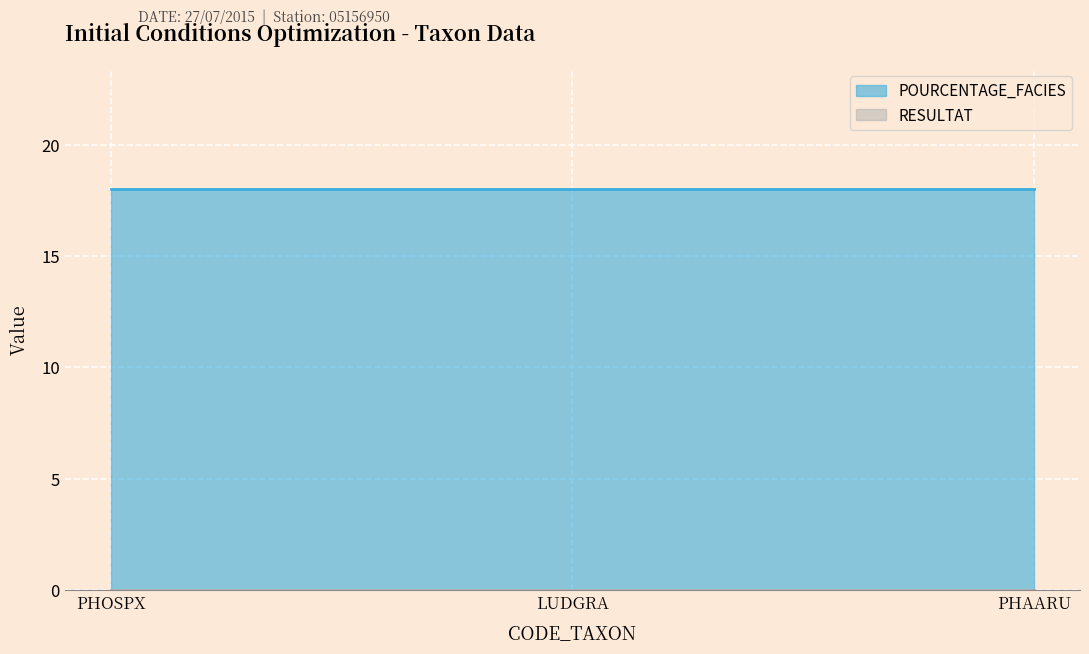

Rank the categories by POURCENTAGE_FACIES value from lowest to highest.

PHOSPX, LUDGRA, PHAARU